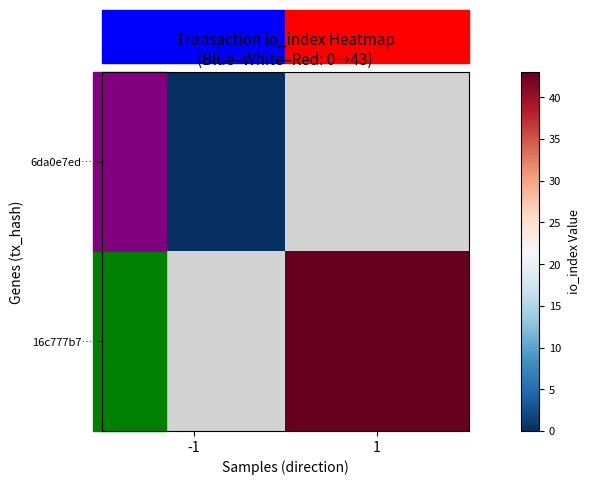

Rank the categories by 16c777b7… value from lowest to highest.

-1, 1